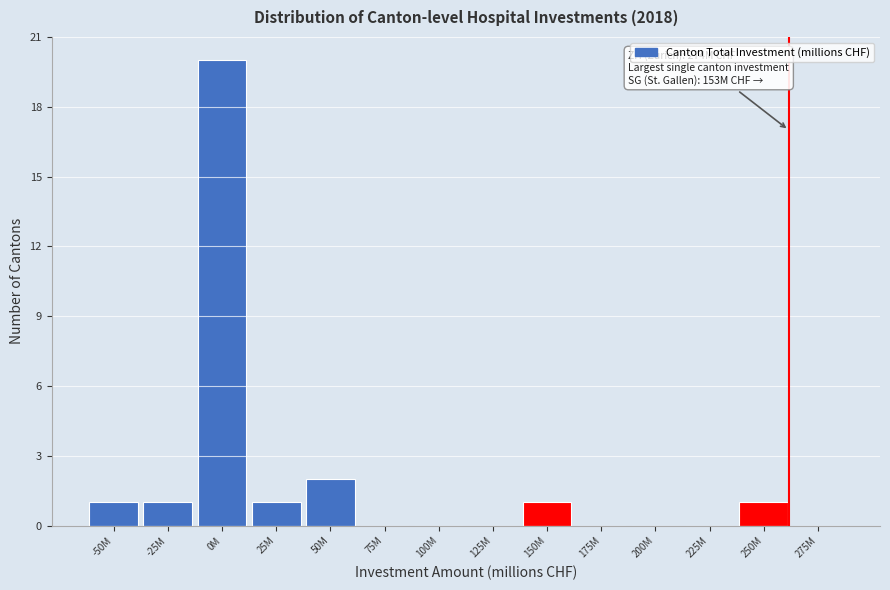

Reading right to left, extract all data points from this chart.

275M=0	250M=1	225M=0	200M=0	175M=0	150M=1	125M=0	100M=0	75M=0	50M=2	25M=1	0M=20	-25M=1	-50M=1